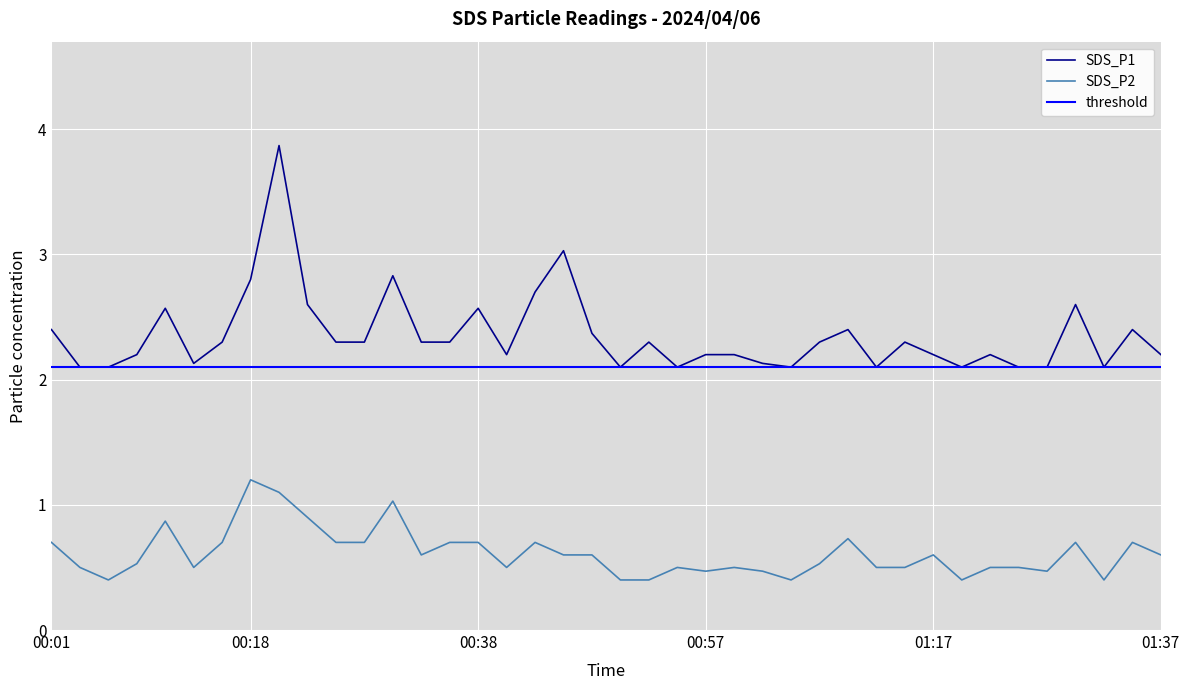

Which category has the highest value in the SDS_P2 series?

00:18